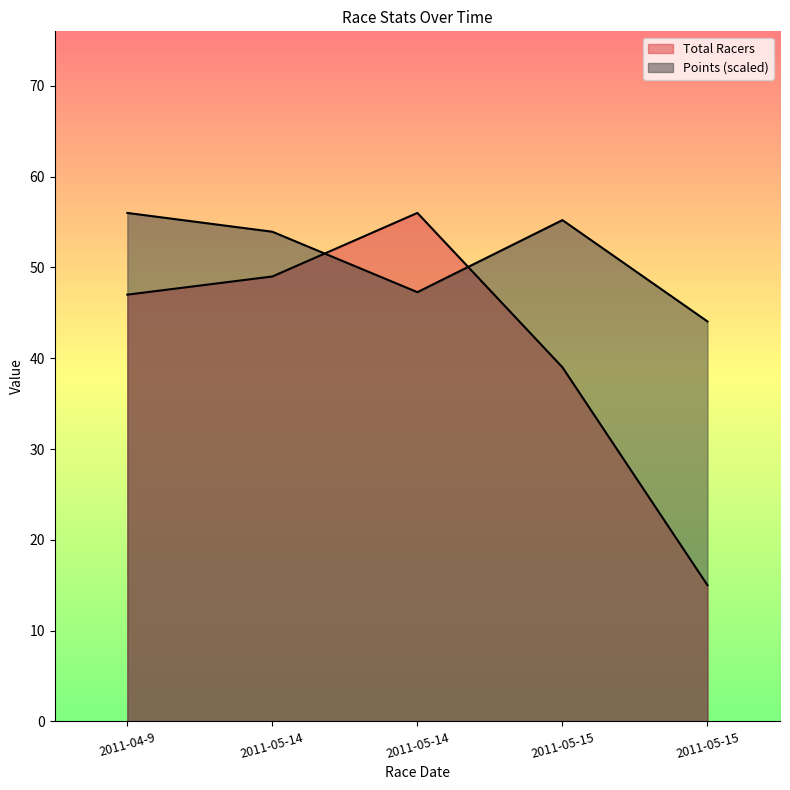

How many series are shown in this chart?

2